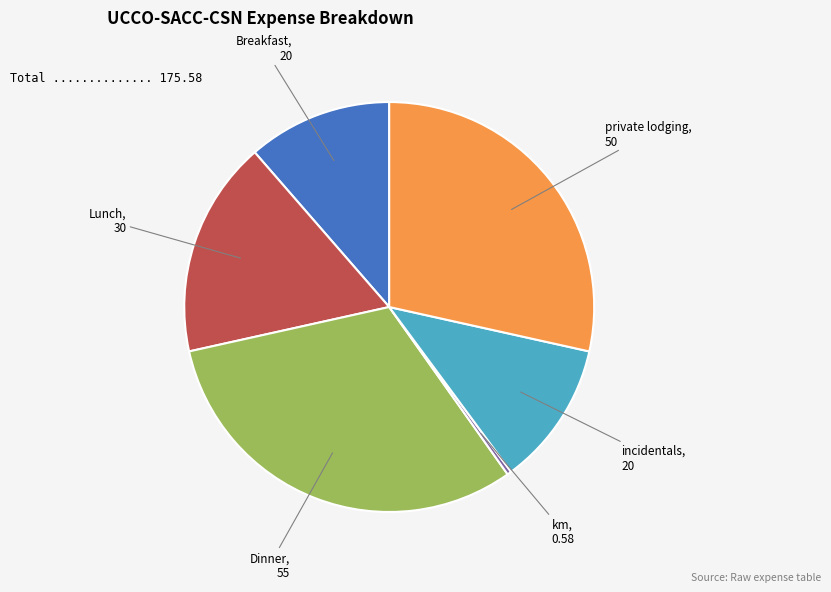

Does any single category account for the majority?

No